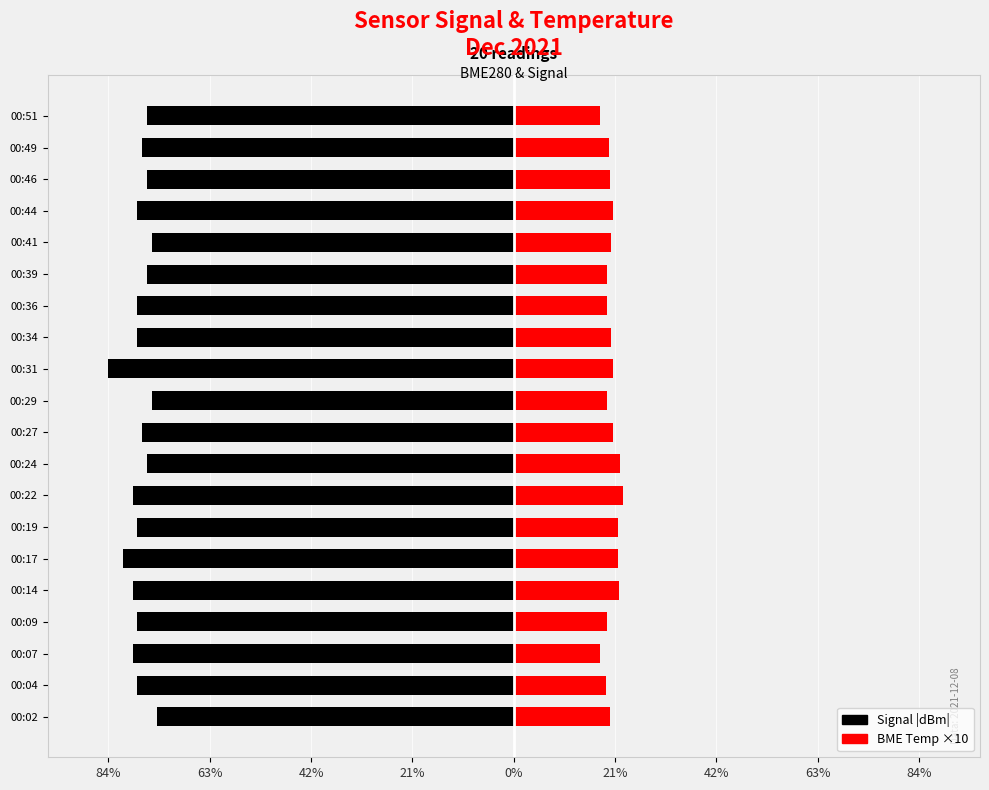

What is the total value across all series at 21%?

-58.7